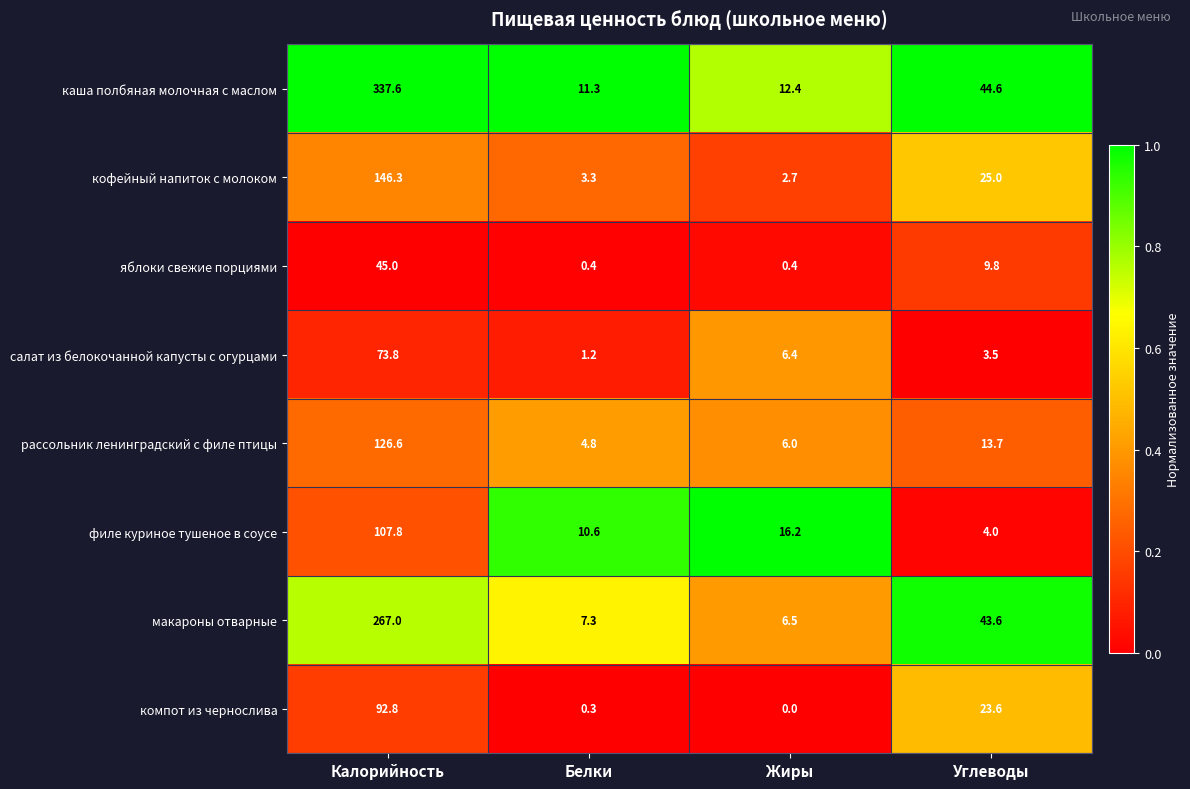

At Углеводы, list the series in order from largest to smallest.

каша полбяная молочная с маслом, макароны отварные, кофейный напиток с молоком, компот из чернослива, рассольник ленинградский с филе птицы, яблоки свежие порциями, филе куриное тушеное в соусе, салат из белокочанной капусты с огурцами